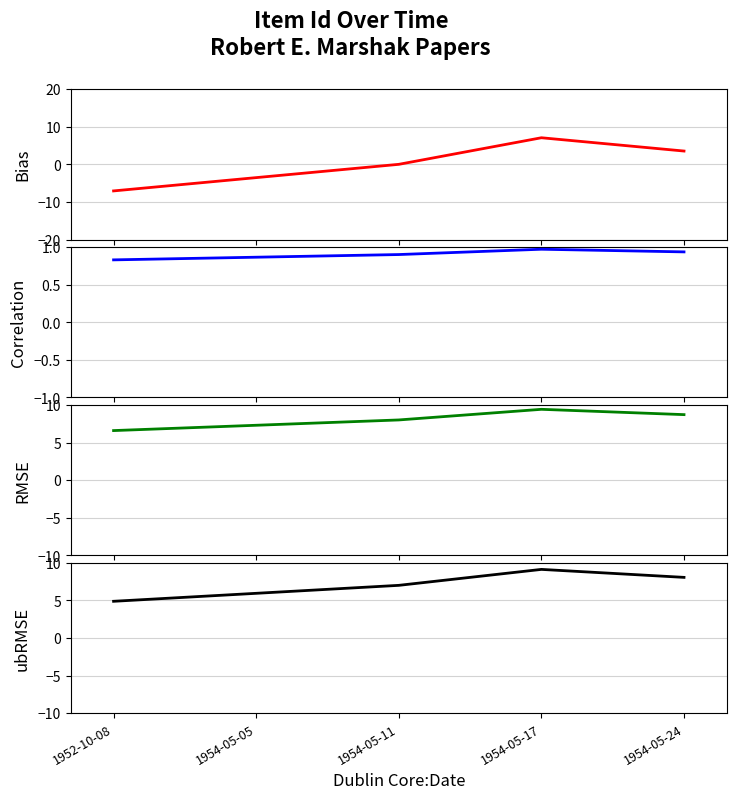

True or false: ubRMSE has more than 0 interior local peaks.

True